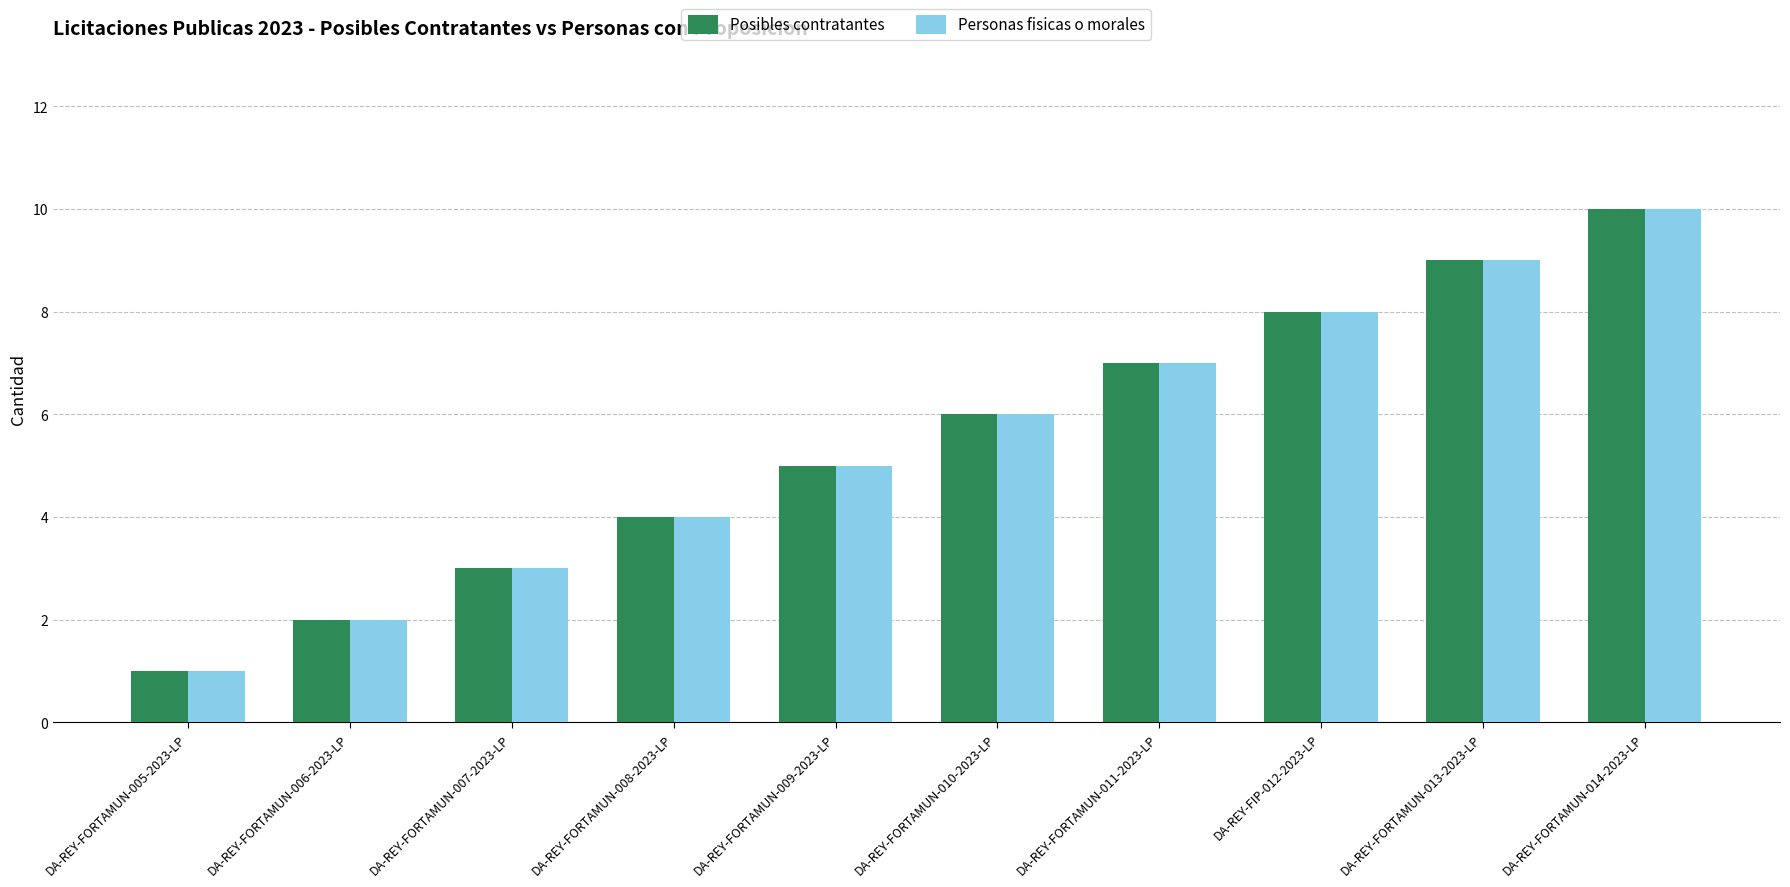

What is the average value of the Personas fisicas o morales series?

6